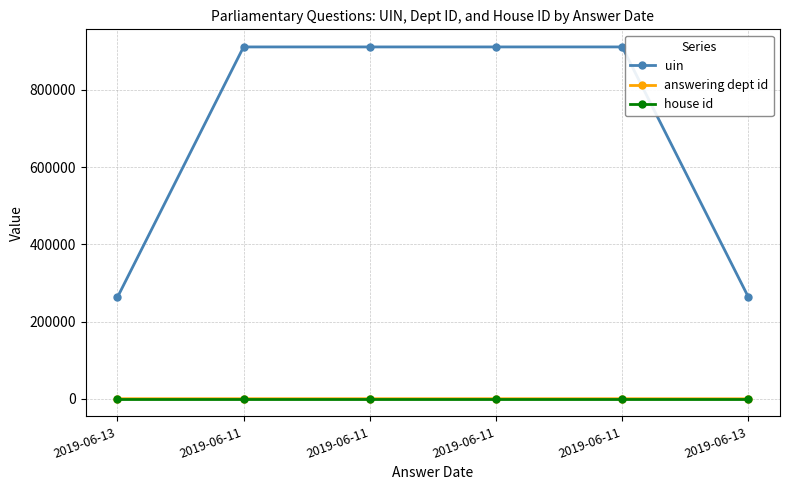

Is it true that uin equals 262366 at 2019-06-13?

True